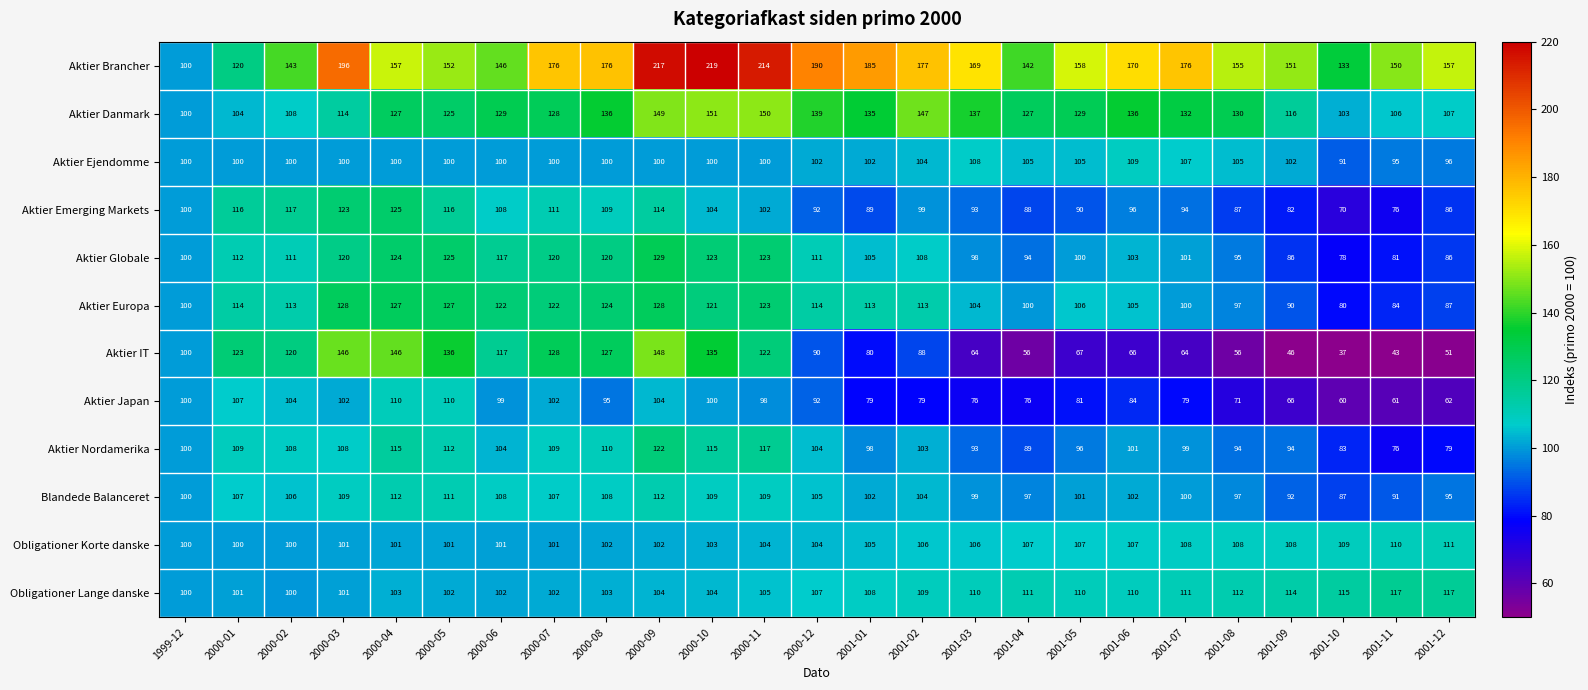

Is it true that Obligationer Korte danske equals 102 at 2000-08?

True